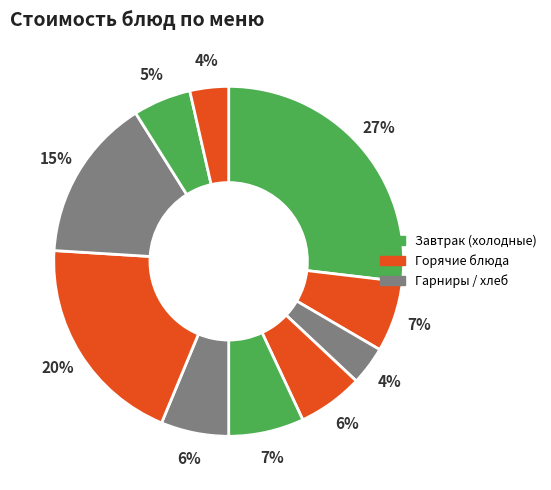

How many slices are in this pie chart?

10